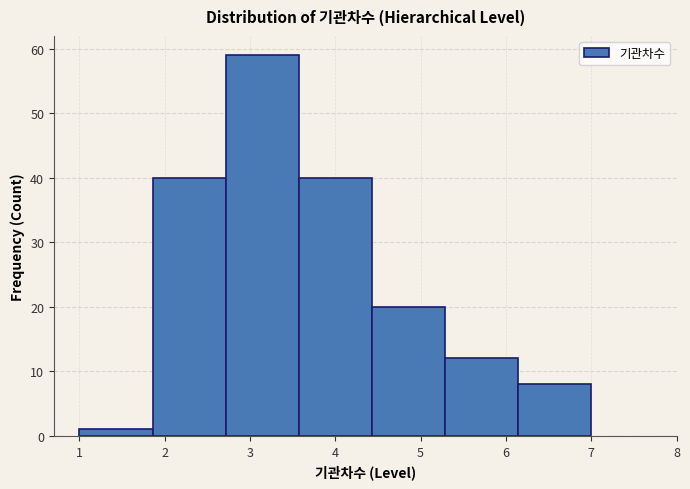

Which range on the x-axis has the tallest bar?

2.7 to 3.6